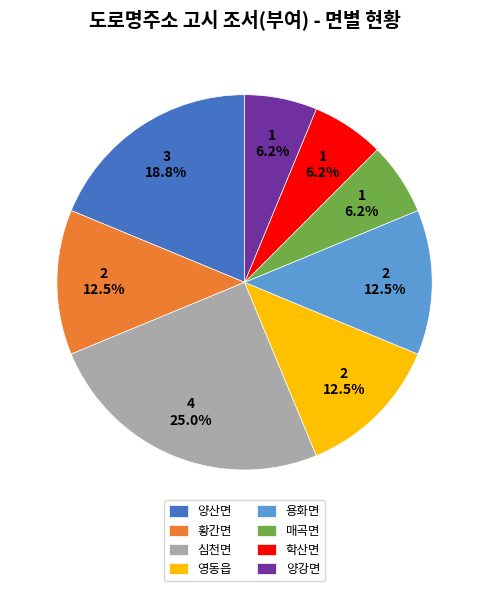

Does any single category account for the majority?

No